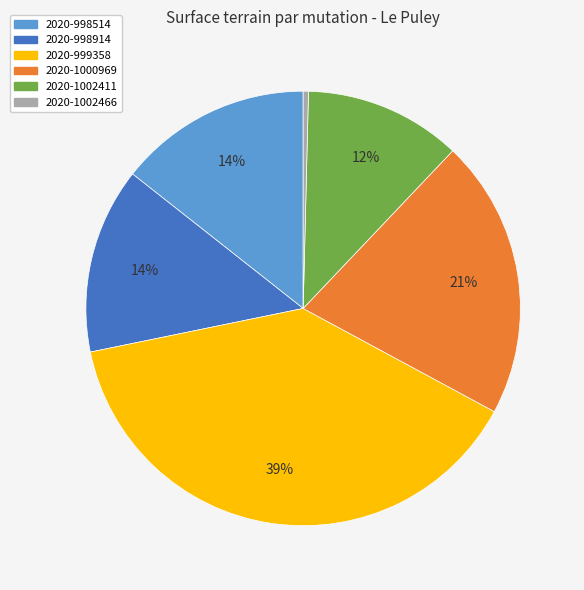

Is there a majority slice in this chart?

No